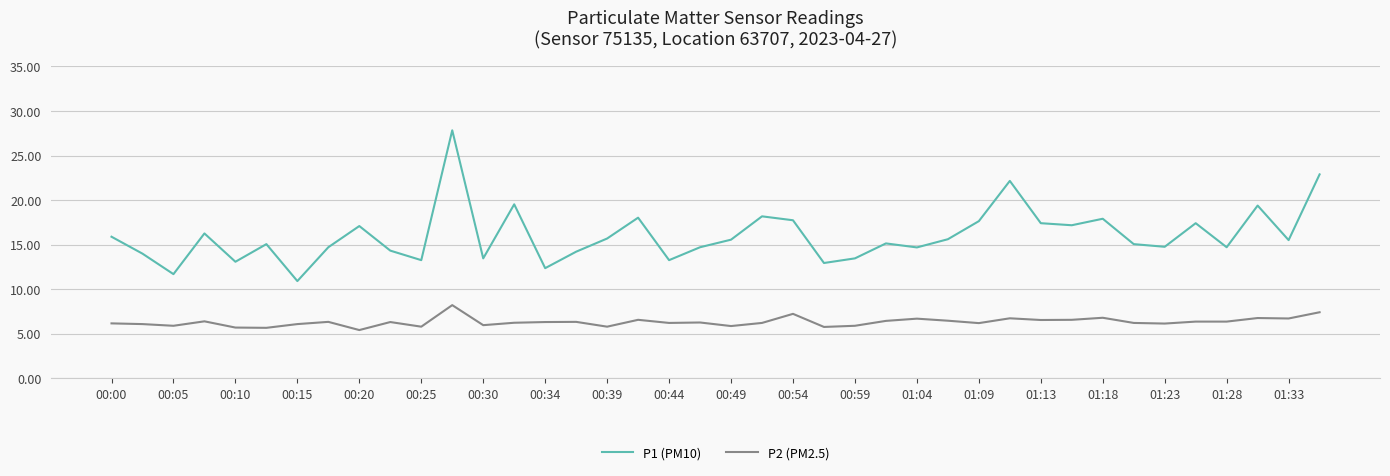

Which series has the largest total across all categories?

P1 (PM10)